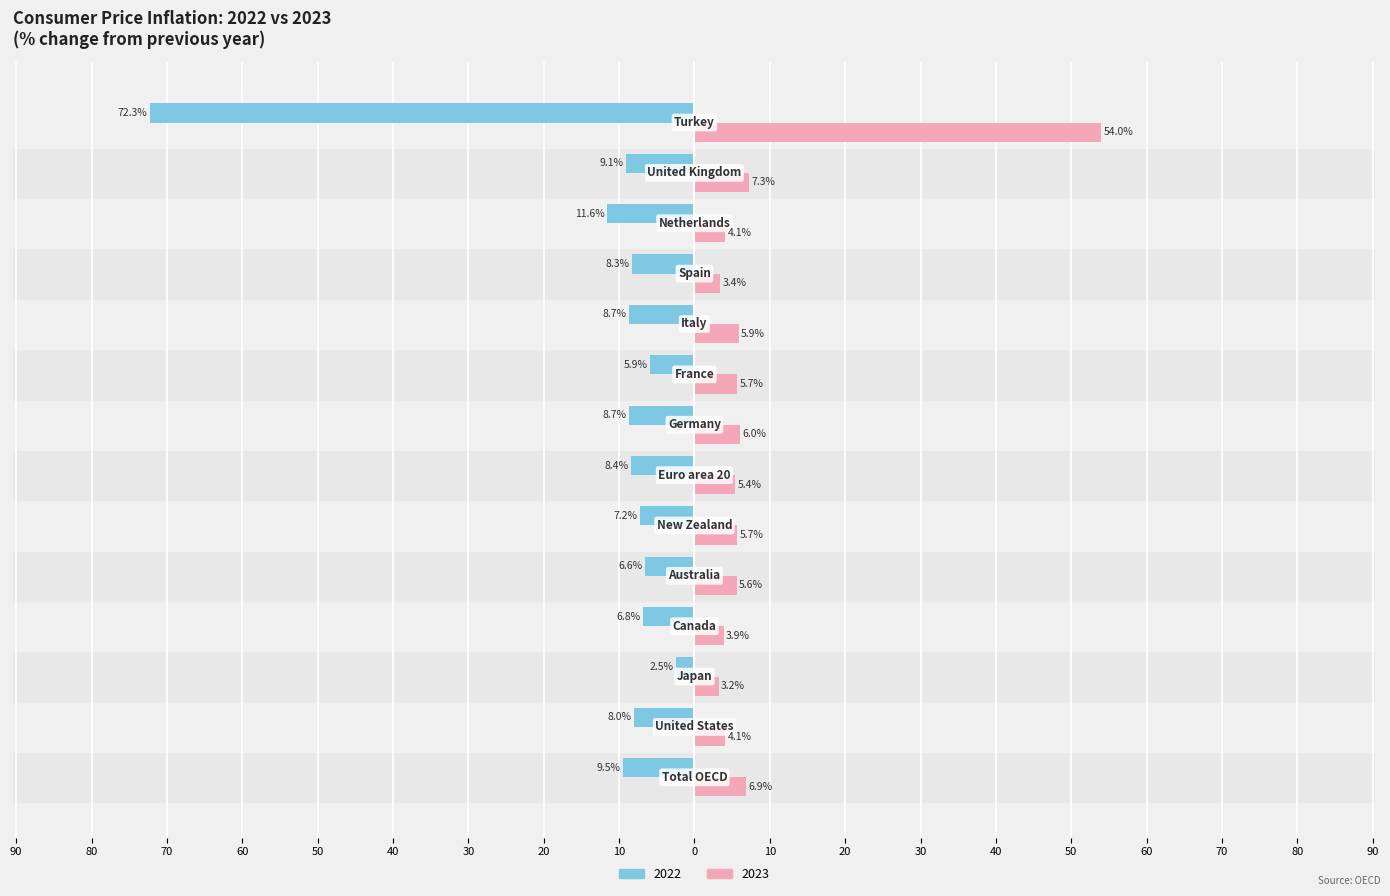

What are all the series names shown in the legend?

2022, 2023